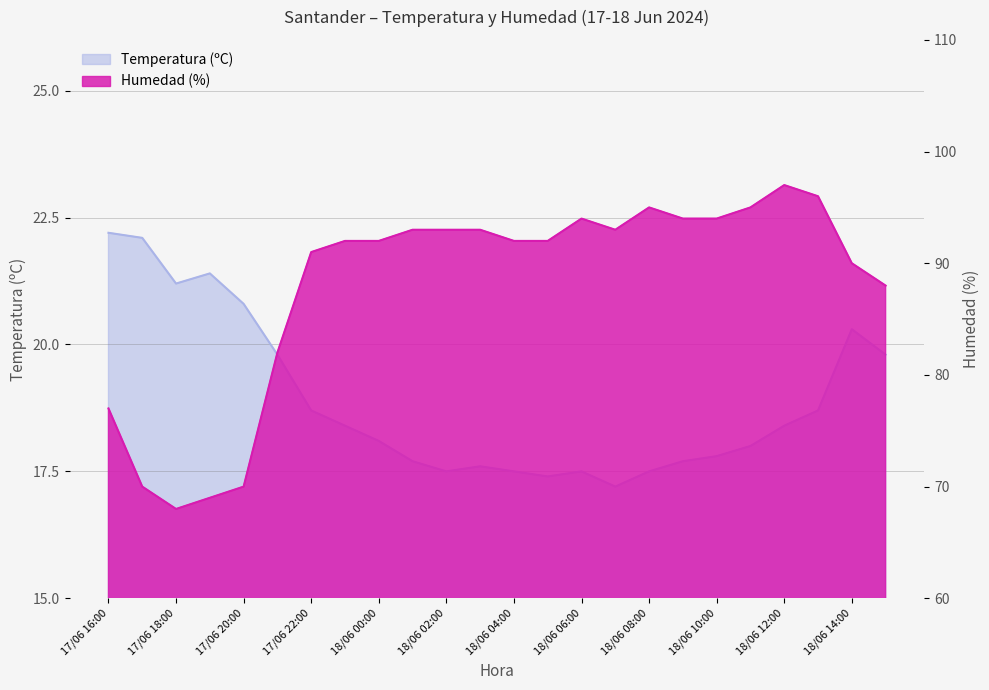

What is the value of the Temperatura (ºC) point at the 23rd from the left?

20.3